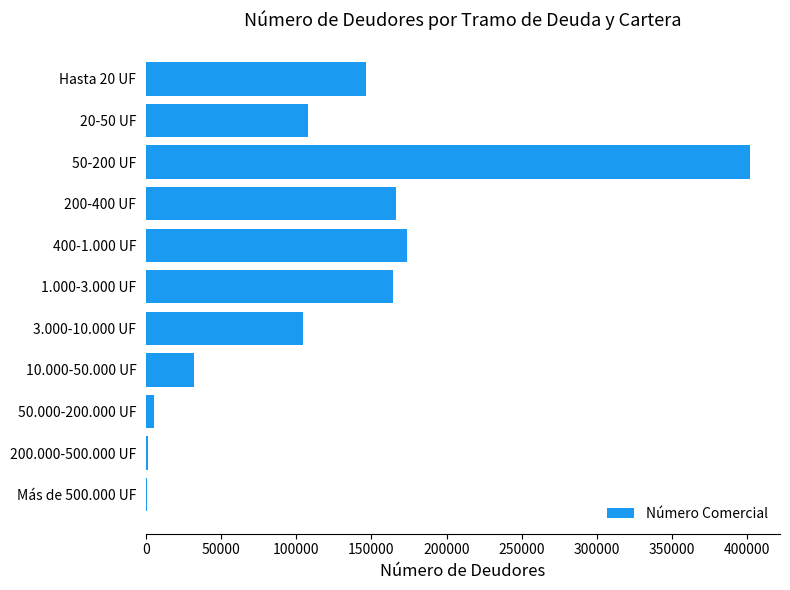

What is the maximum value shown in the chart?

401676